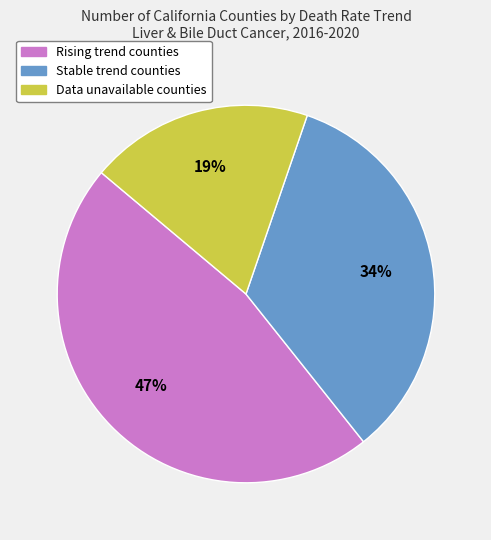

Is there a majority slice in this chart?

No